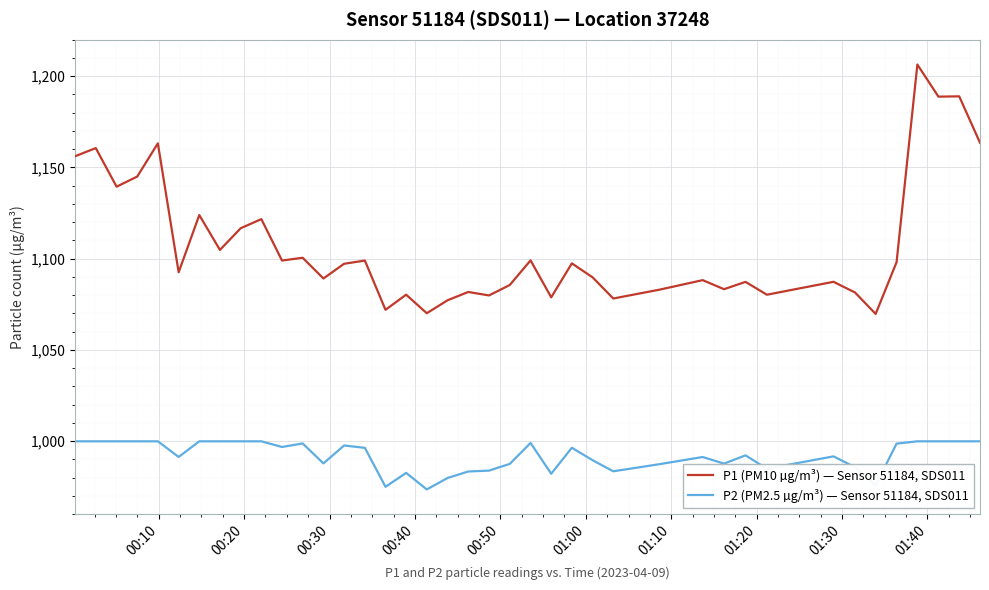

How many distinct data groups are displayed?

2